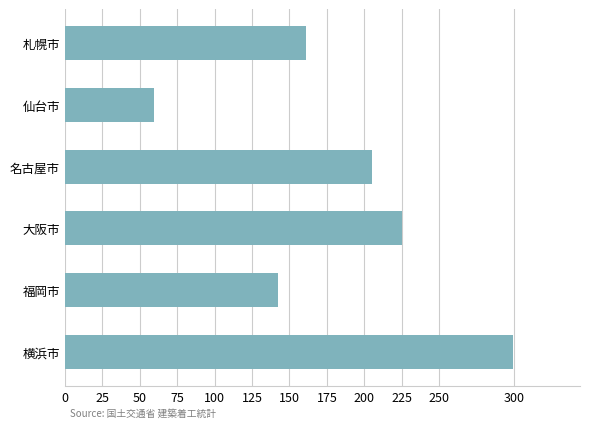

Rank the categories by value from highest to lowest.

横浜市, 大阪市, 名古屋市, 札幌市, 福岡市, 仙台市